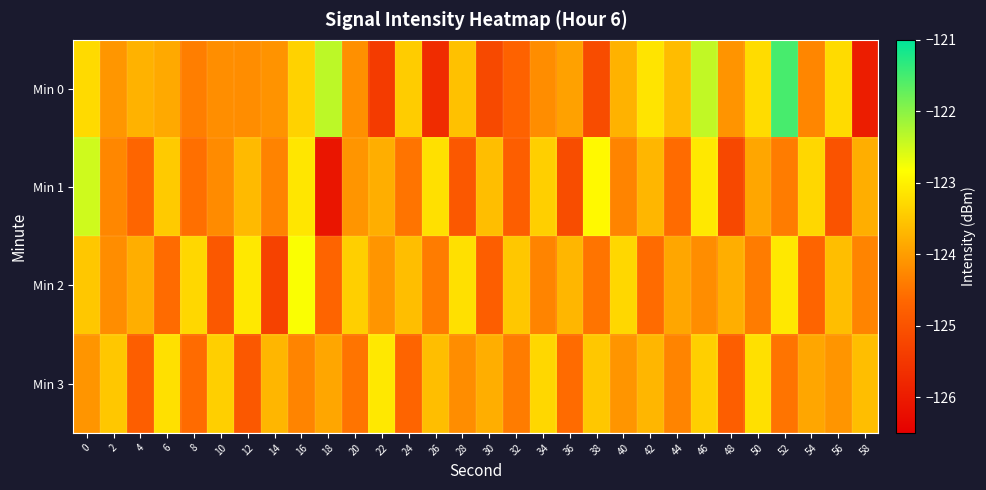

At how many categories does at least one series exceed -122?

1